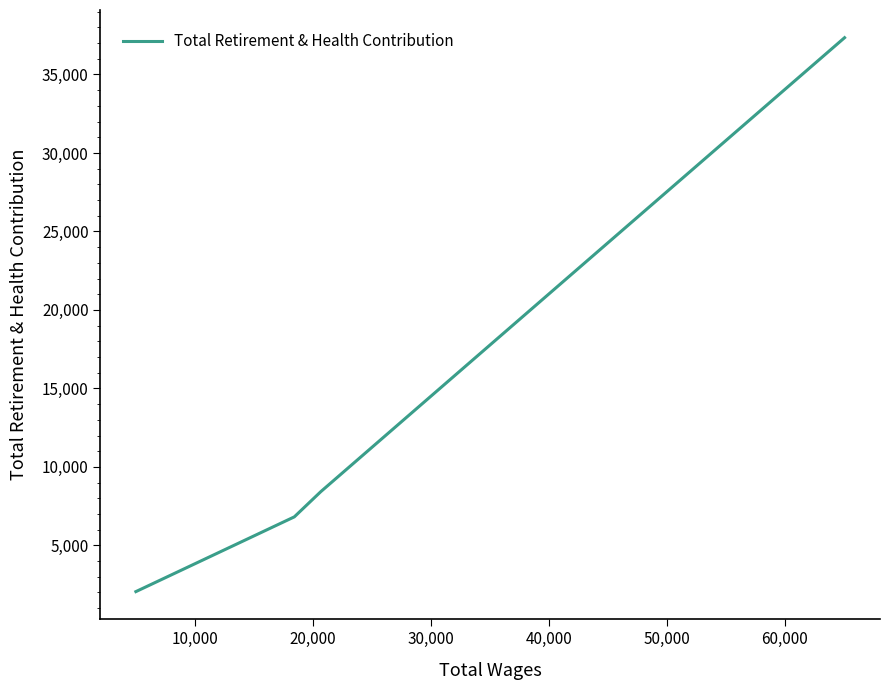

True or false: there are more than 0 points higher than both neighbors.

False